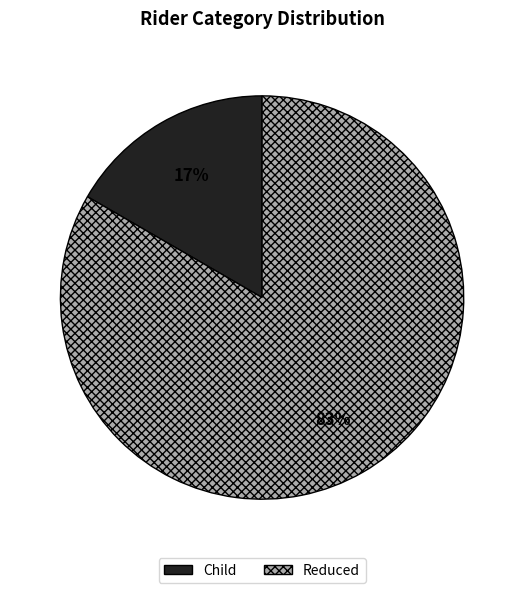

Count the number of slices in the pie.

2